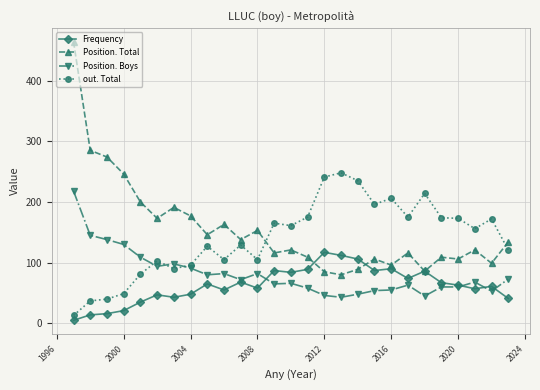

True or false: Frequency and out. Total cross at least once.

False